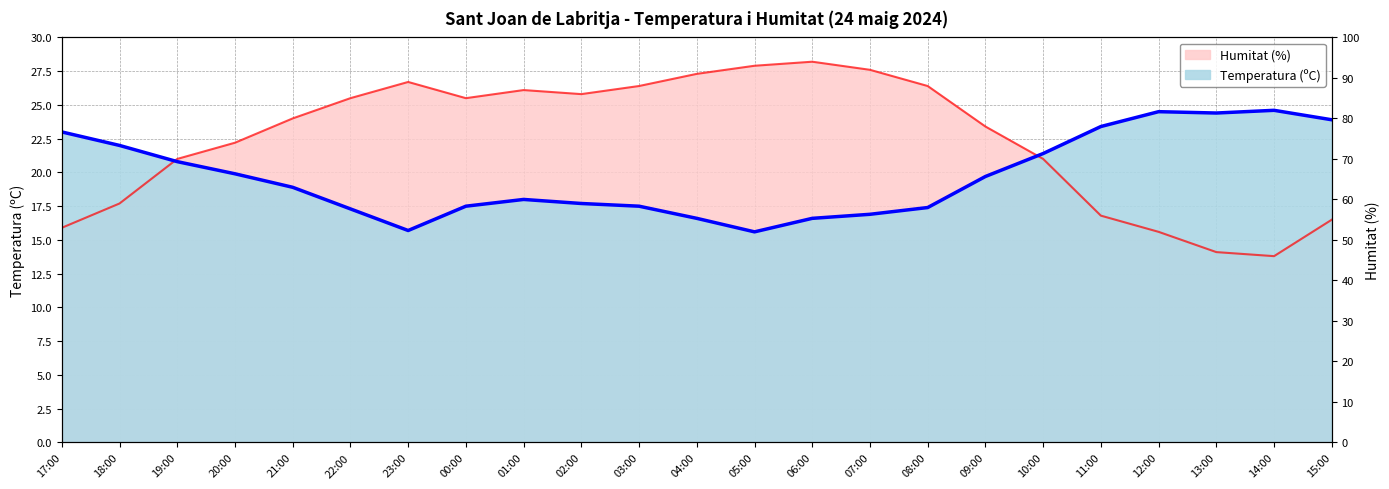

What is the difference between the Humitat (%) values at 06:00 and 17:00?

12.3